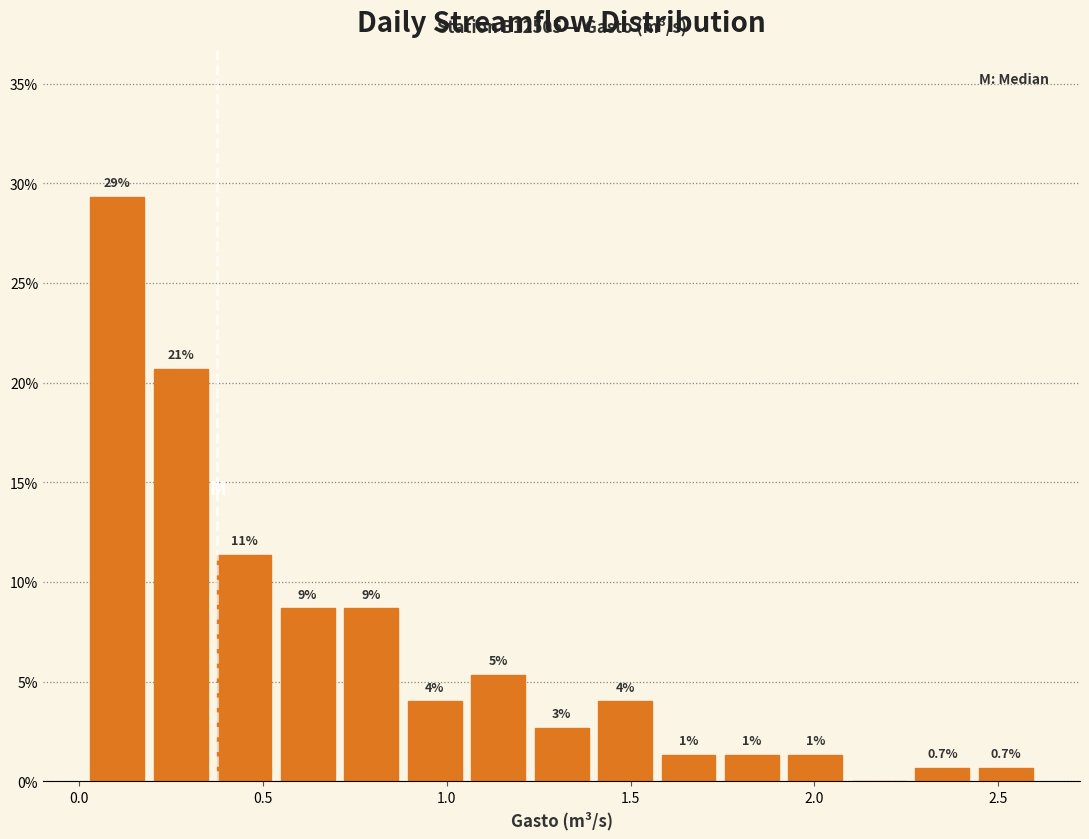

Read against the x-axis, roughly where is the centre of the tallest bar?

0.10